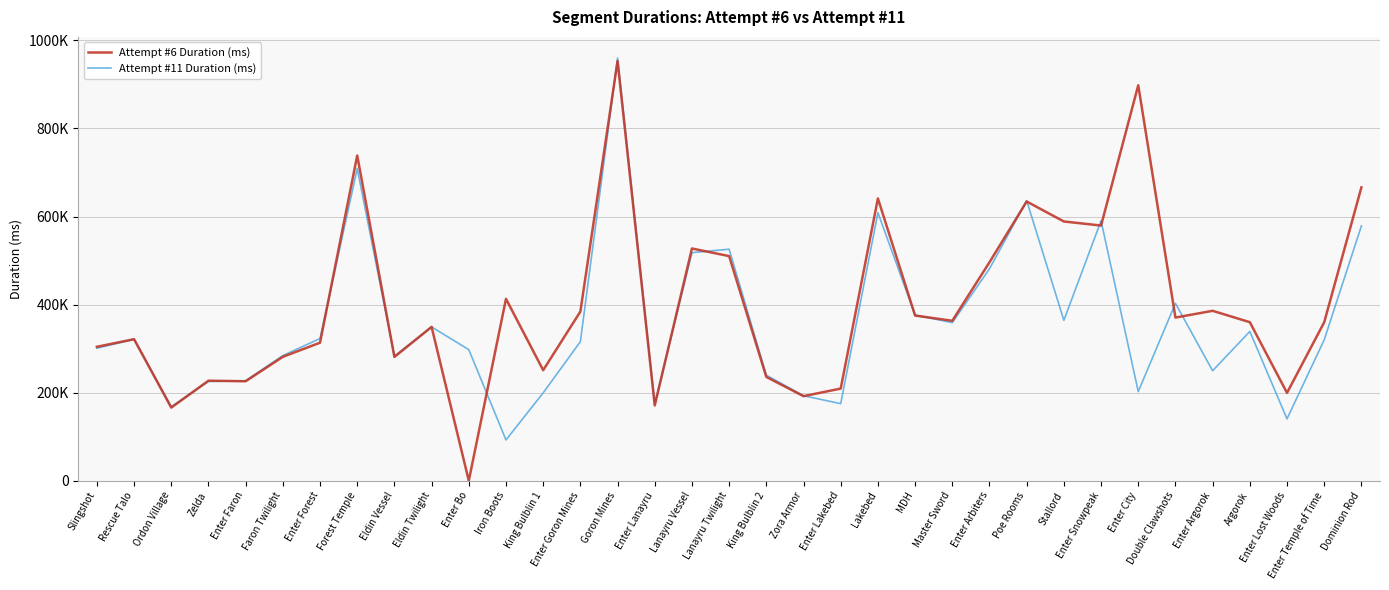

Between Eldin Vessel and Double Clawshots, which series saw the biggest shift?

Attempt #11 Duration (ms)